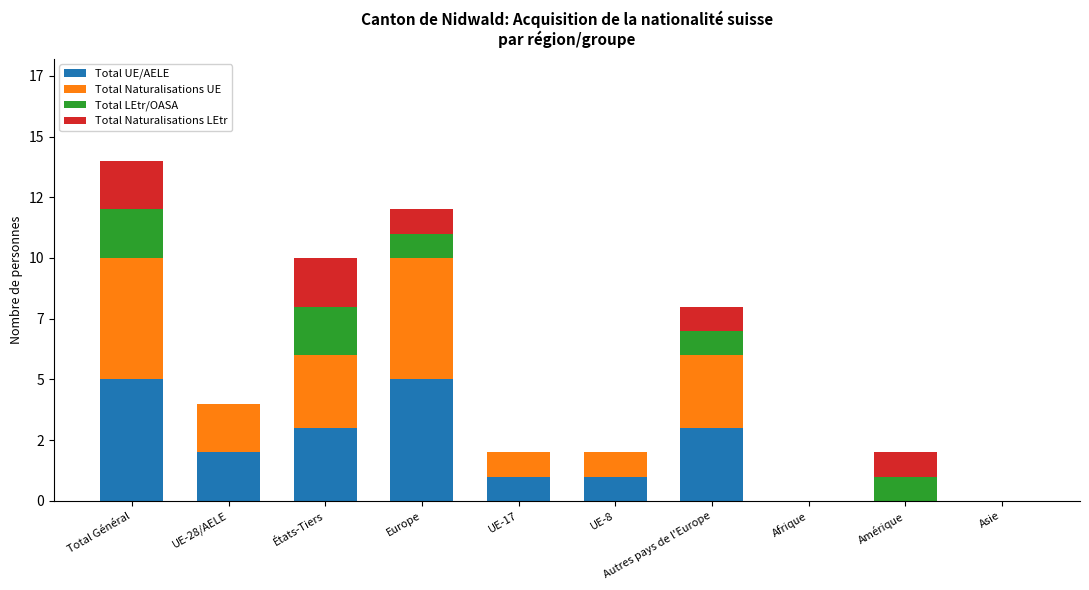

What are all the series names shown in the legend?

Total UE/AELE, Total Naturalisations UE, Total LEtr/OASA, Total Naturalisations LEtr